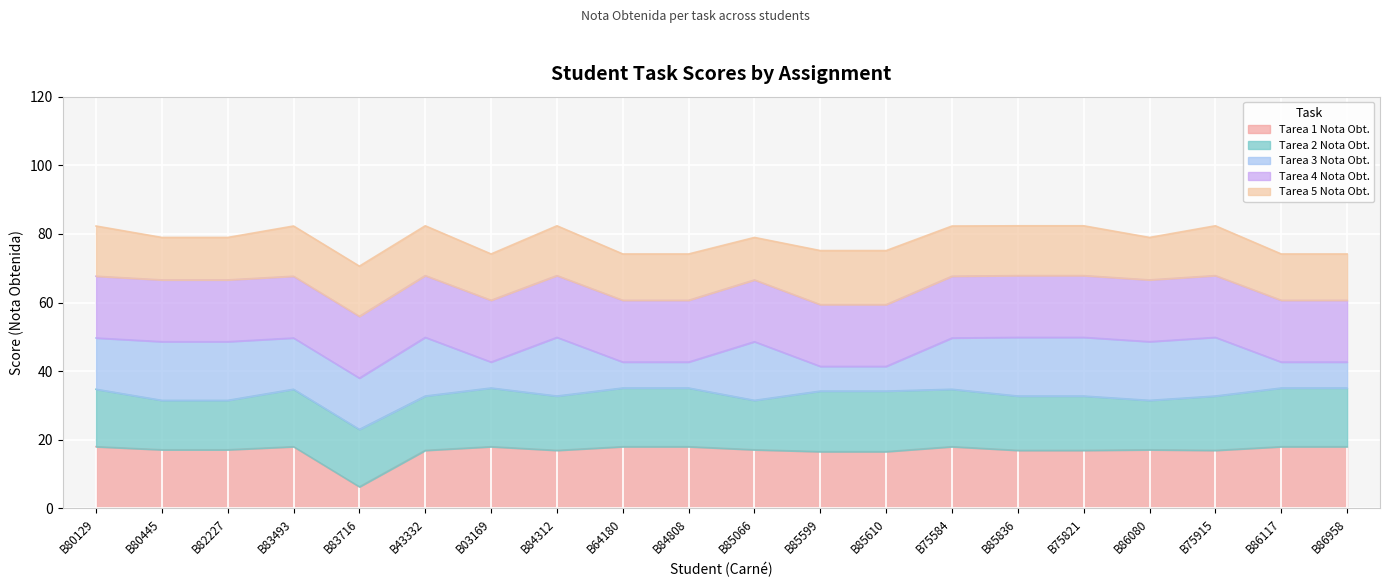

Does the chart display data point markers on the line(s)?

No